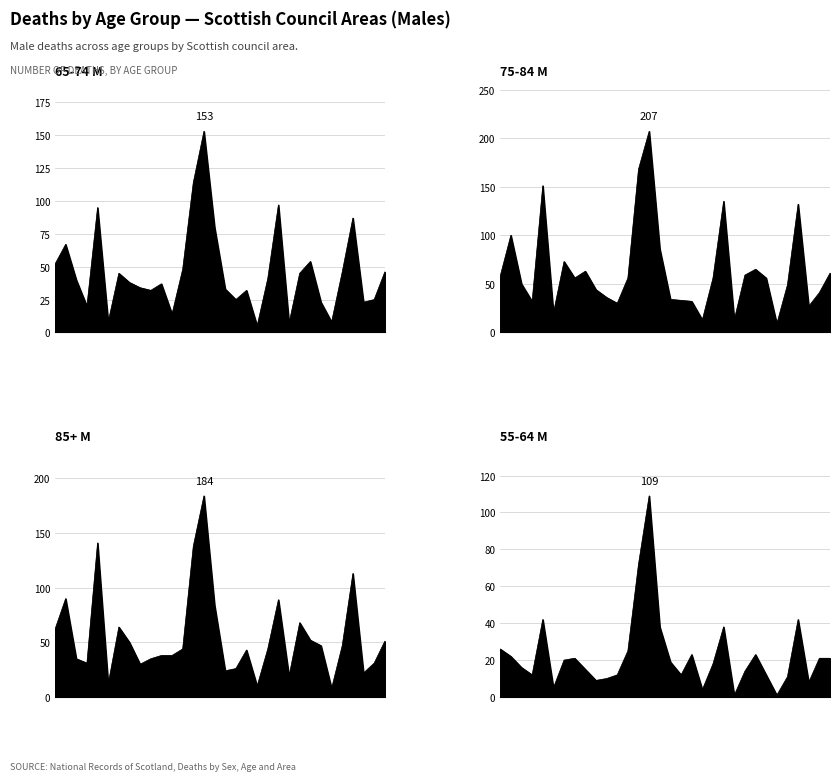

At which label does 75-84 M first exceed 56?

Aberdeen City